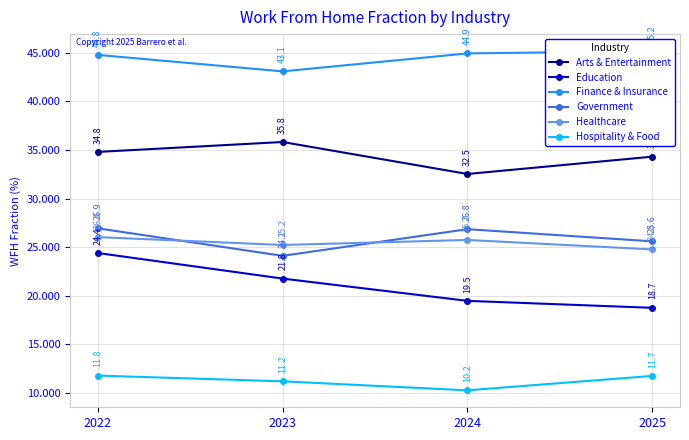

What value does the Finance & Insurance series have at 2023?

43.1